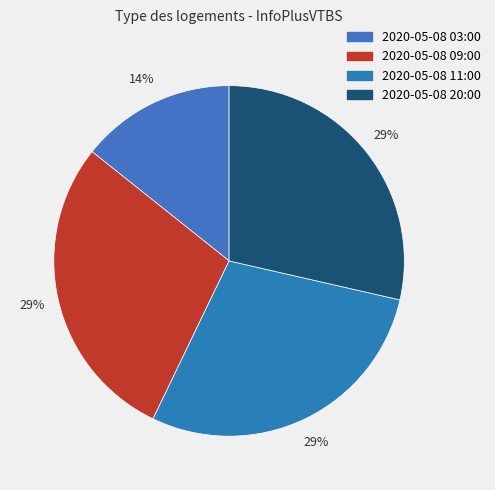

Combined, do 2020-05-08 11:00 and 2020-05-08 20:00 account for over 50%?

Yes